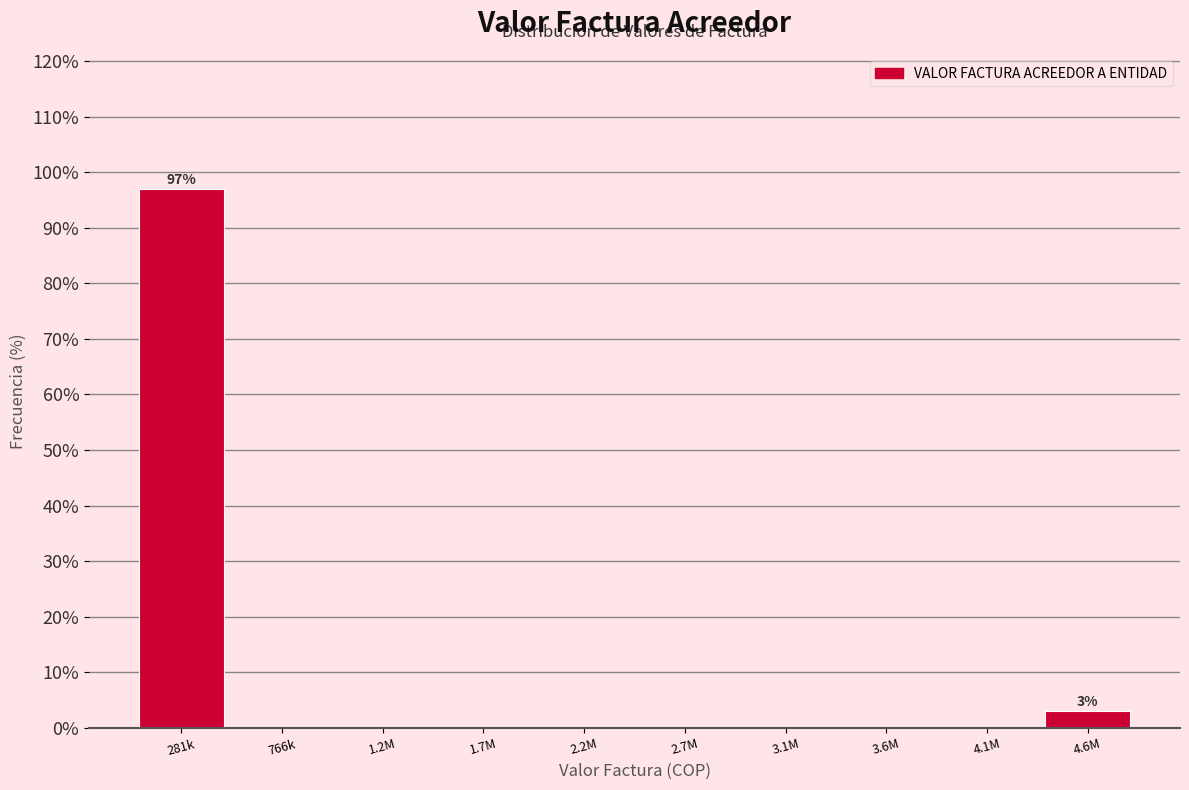

Reading left to right, extract all data points from this chart.

281k=97.0	766k=0.0	1.2M=0.0	1.7M=0.0	2.2M=0.0	2.7M=0.0	3.1M=0.0	3.6M=0.0	4.1M=0.0	4.6M=3.0